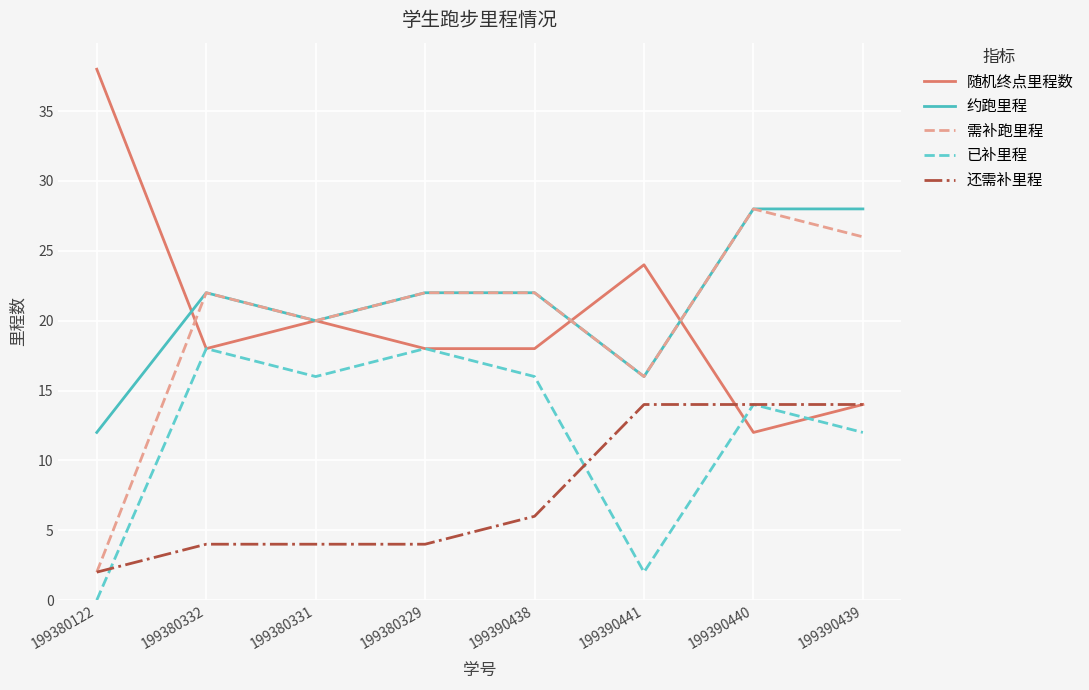

The 随机终点里程数 series shows 24 at 199390441. True or false?

True